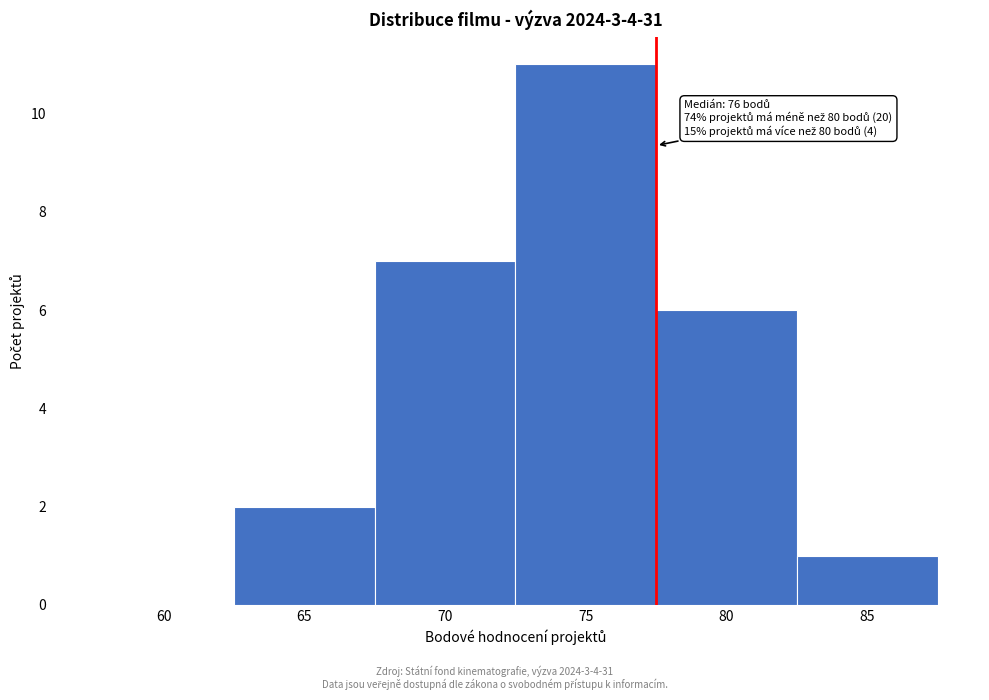

Reading left to right, extract all data points from this chart.

60=0	65=2	70=7	75=11	80=6	85=1